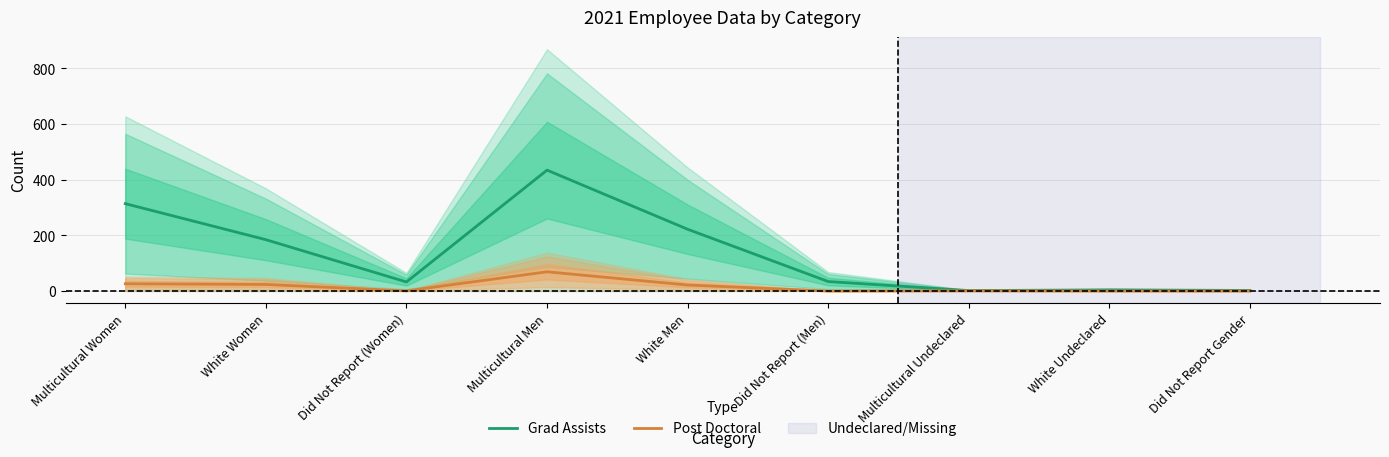

What is the difference between the highest and lowest values at White Women?

161.0